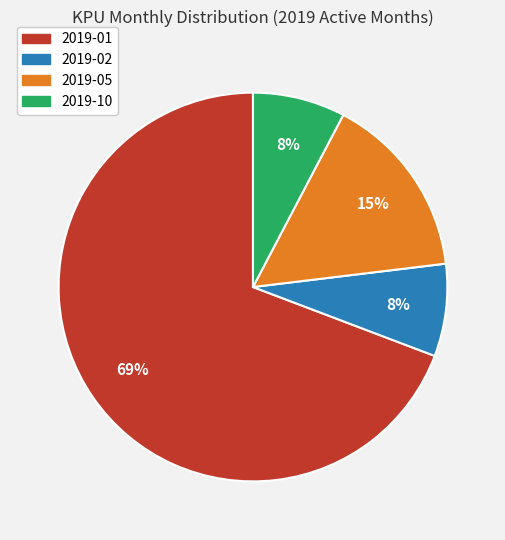

Does 2019-01 represent more than half of the total?

Yes